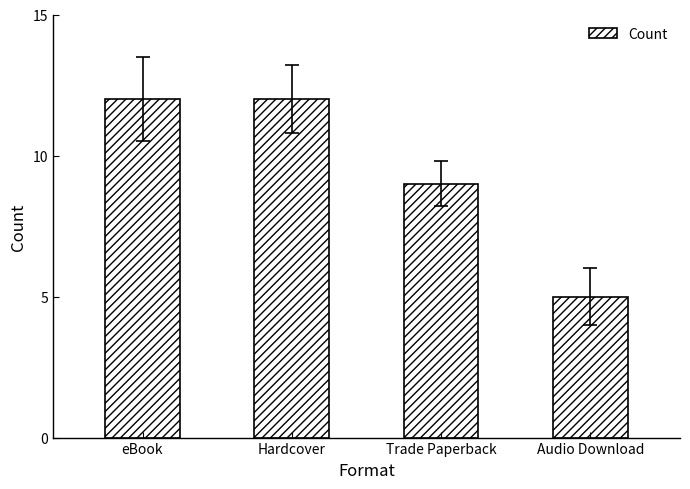

How many values are between 9 and 12?

3